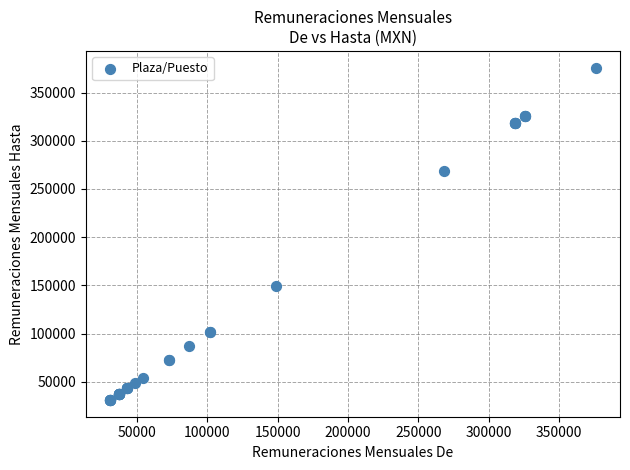

What Y value in the scatter plot is closest to 203443?

148998.8